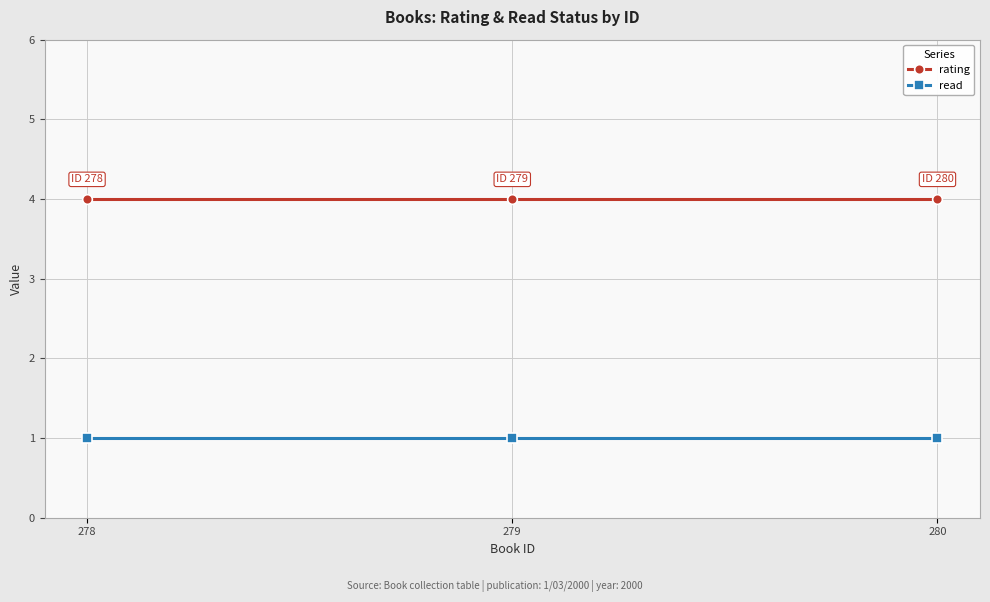

List the series in order of their overall mean, highest first.

rating, read